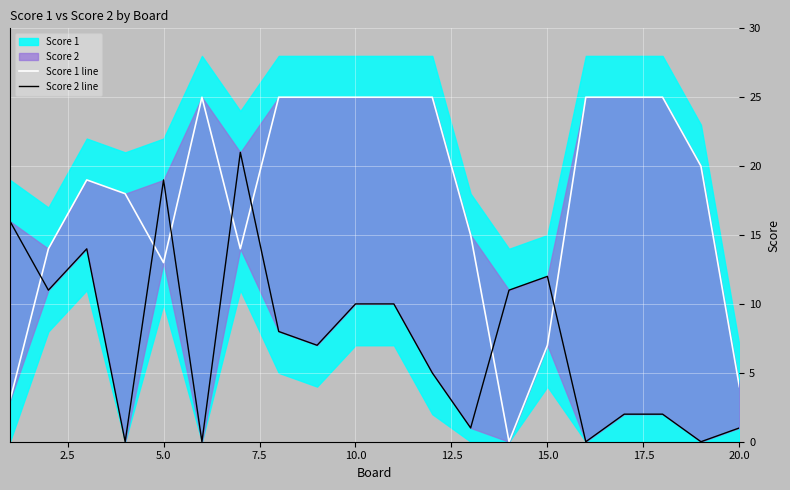

Which series ends up on top after the final intersection of Score 2 line and Score 1 line?

Score 1 line